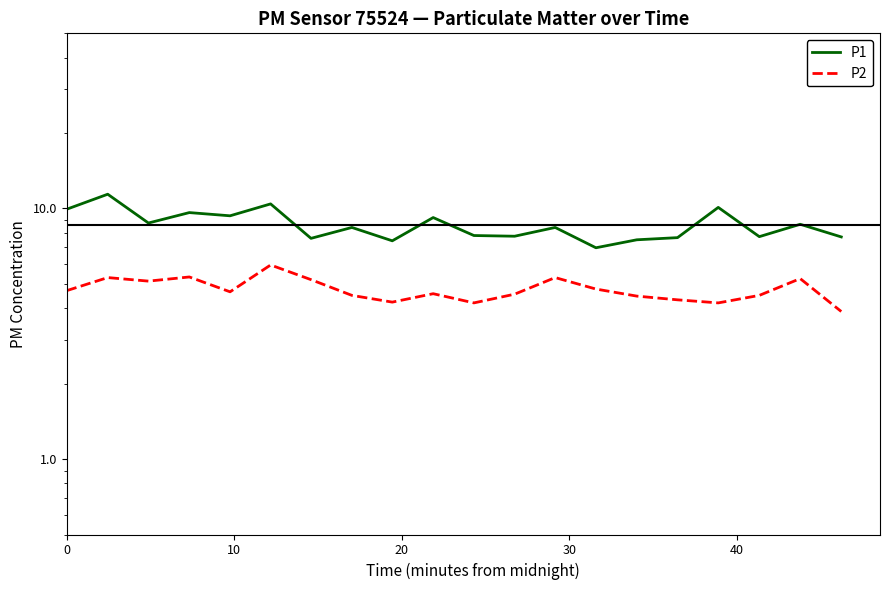

Which series has the widest spread of values?

P1